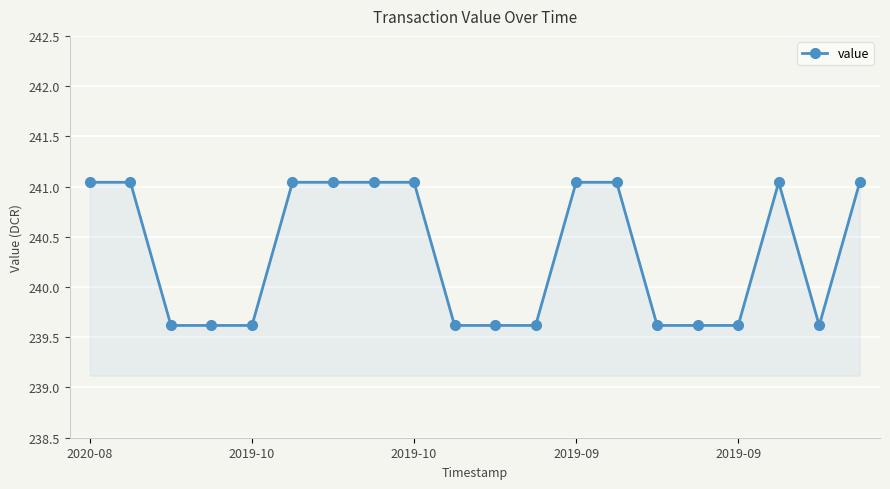

What is the smallest value displayed?

239.6